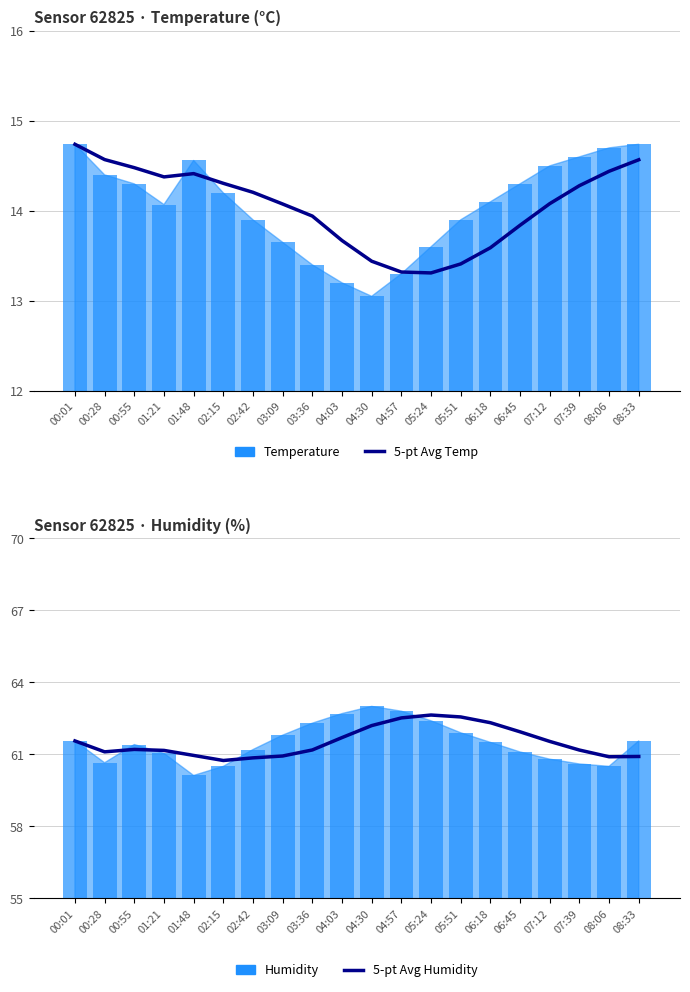

Between 07:12 and 06:45, which is larger?

07:12